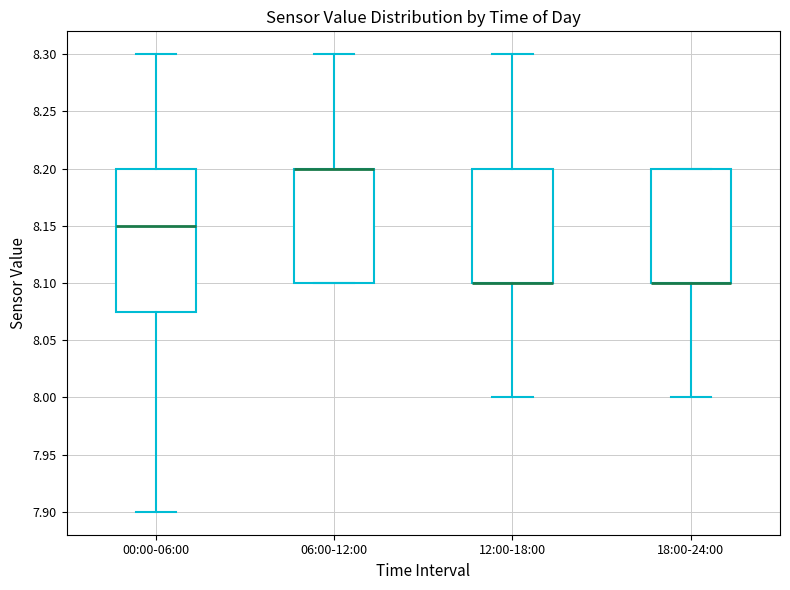

Reading left to right, transcribe this box plot: for each box, give where its median line is, the range the box spans, and where its two whiskers end, as read against the y-axis. The values are not printed on the chart, so give them approximately, as read against the axis.

00:00-06:00: median 8.150, box 8.075 to 8.200, whiskers 7.900 to 8.300
06:00-12:00: median 8.200 (drawn on the box's upper edge), box 8.100 to 8.200, whiskers 8.100 to 8.300
12:00-18:00: median 8.100 (drawn on the box's lower edge), box 8.100 to 8.200, whiskers 8.000 to 8.300
18:00-24:00: median 8.100 (drawn on the box's lower edge), box 8.100 to 8.200, whiskers 8.000 to 8.200